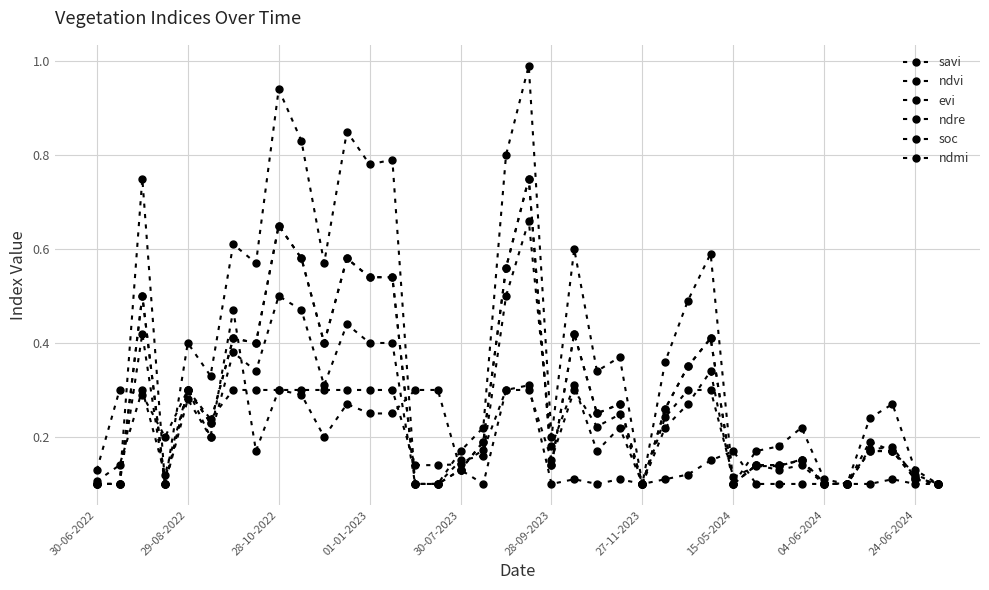

How many lines are shown in the chart?

6